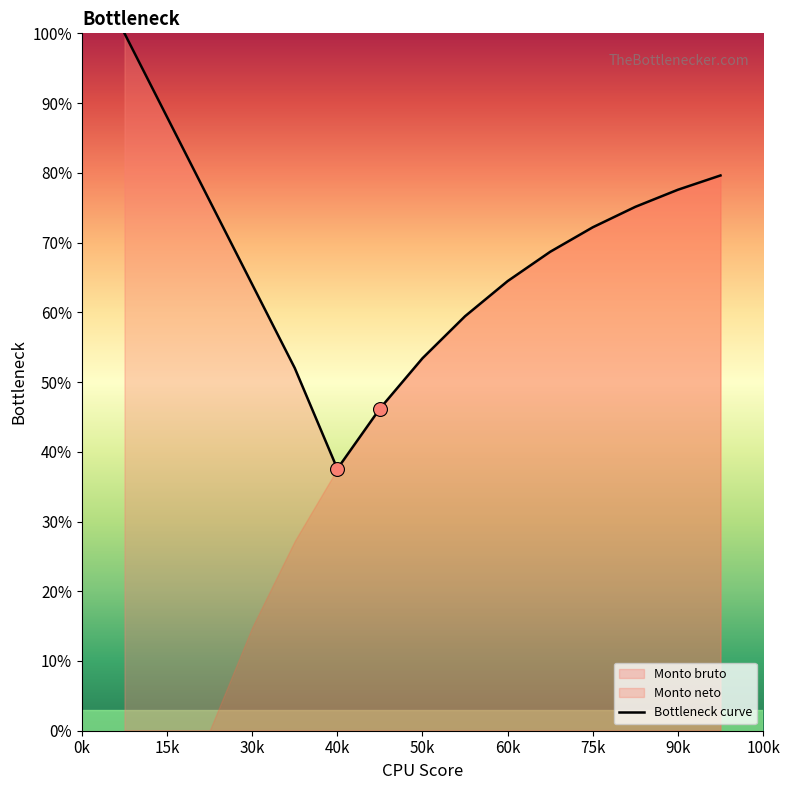

What is the lowest value of the Bottleneck curve series?

37.6